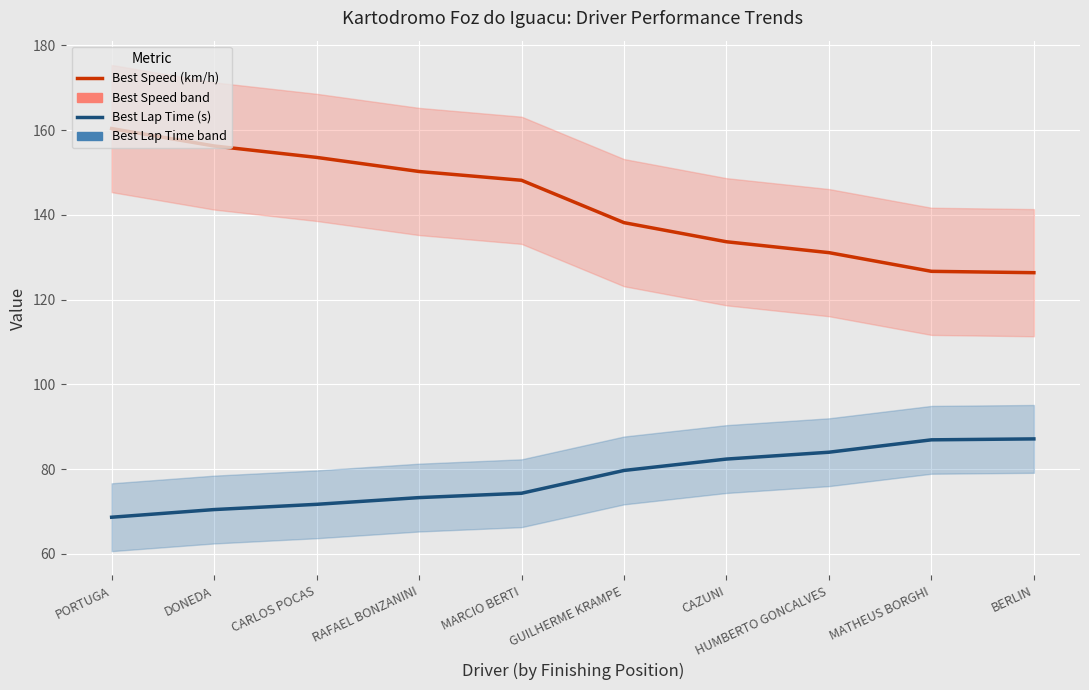

Reading left to right, extract all data points from this chart.

Best Speed (km/h): PORTUGA=160.3	DONEDA=156.2	CARLOS POCAS=153.5	RAFAEL BONZANINI=150.2	MARCIO BERTI=148.1	GUILHERME KRAMPE=138.1	CAZUNI=133.6	HUMBERTO GONCALVES=131.1	MATHEUS BORGHI=126.7	BERLIN=126.3
Best Lap Time (s): PORTUGA=68.7	DONEDA=70.5	CARLOS POCAS=71.7	RAFAEL BONZANINI=73.3	MARCIO BERTI=74.3	GUILHERME KRAMPE=79.7	CAZUNI=82.4	HUMBERTO GONCALVES=84.0	MATHEUS BORGHI=86.9	BERLIN=87.1